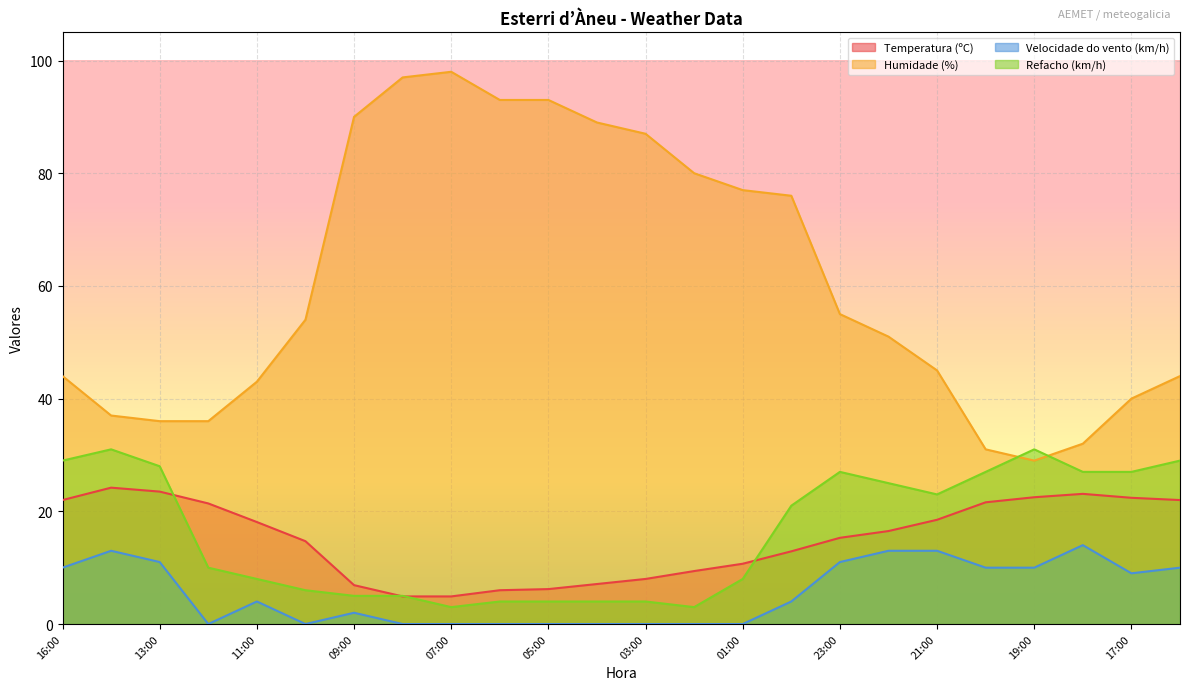

What are all the series names shown in the legend?

Temperatura (ºC), Humidade (%), Velocidade do vento (km/h), Refacho (km/h)